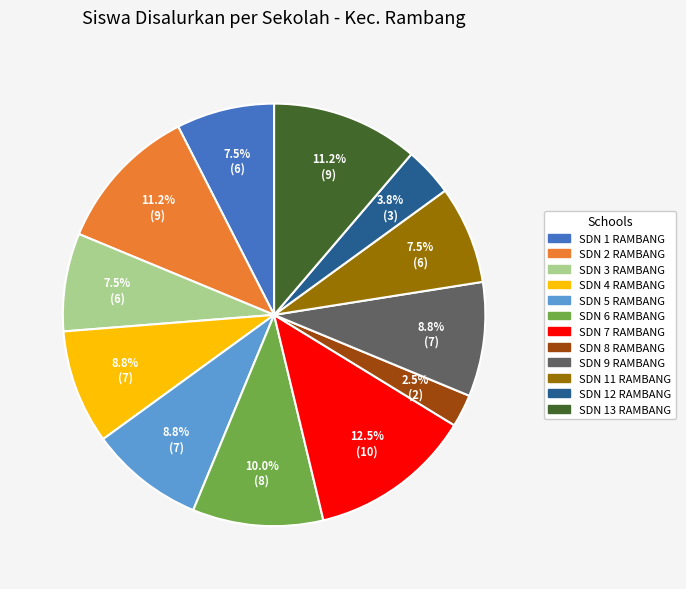

What is the largest slice in the pie chart?

SDN 7 RAMBANG